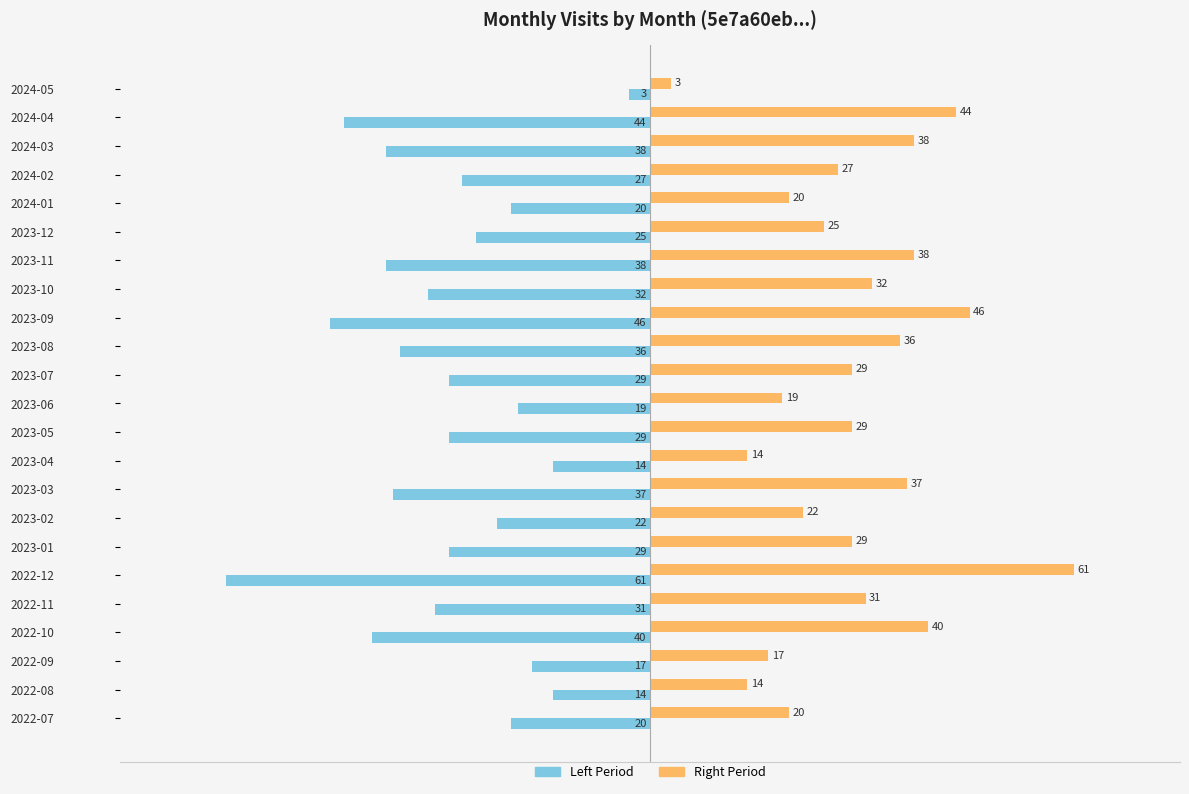

Rank the series by their average value, from highest to lowest.

Right Period, Left Period